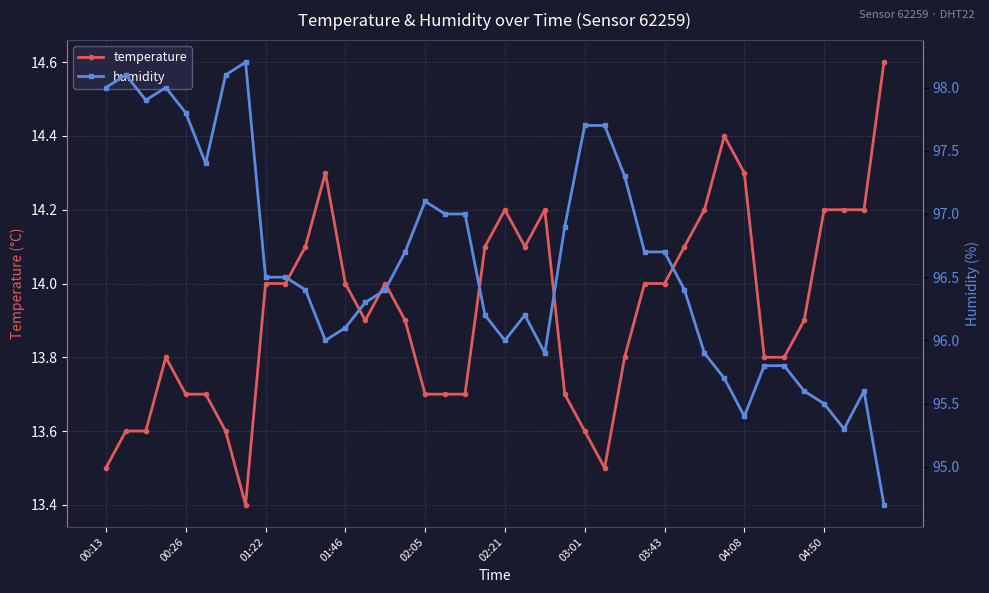

The temperature series shows 13.6 at 03:01. True or false?

True